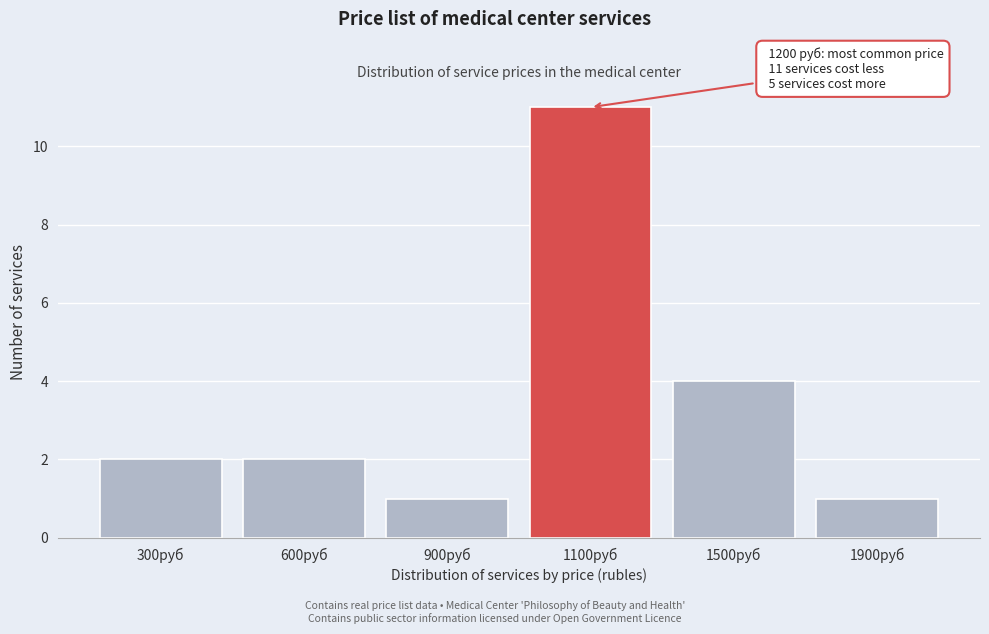

Reading left to right, list all the values displayed in this chart.

300руб=2	600руб=2	900руб=1	1100руб=11	1500руб=4	1900руб=1